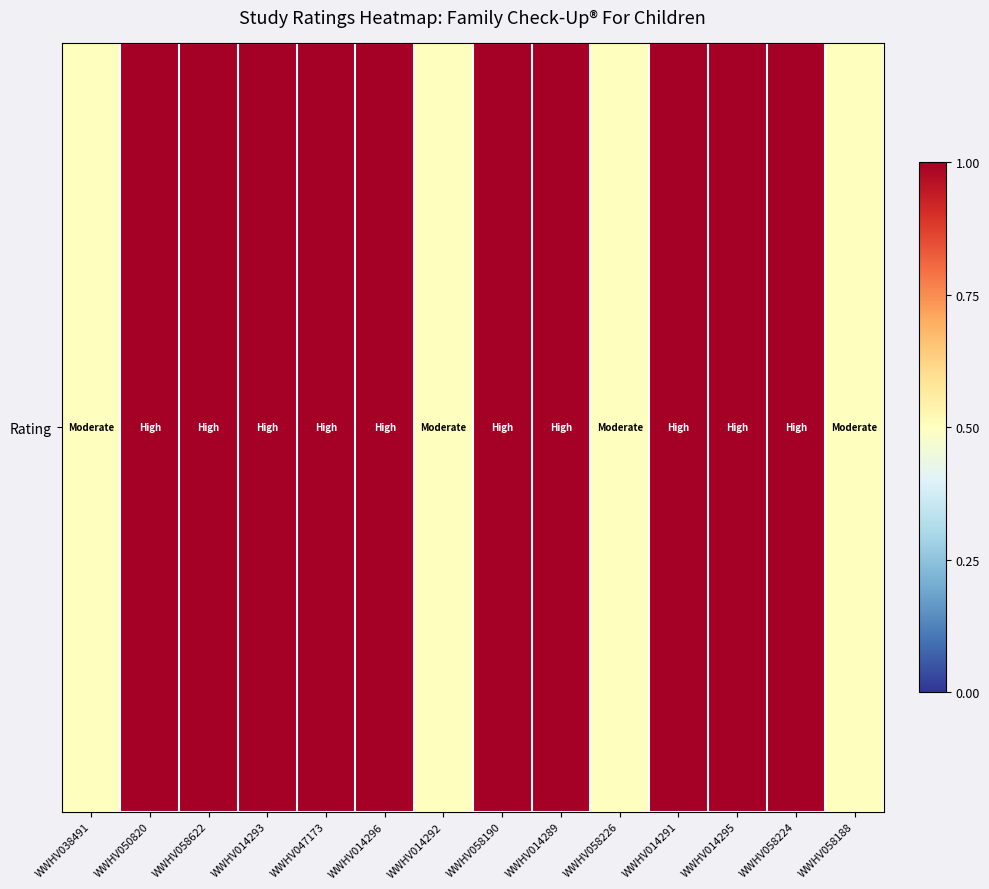

True or false: the data shows 1.7 at WWHV014295.

False